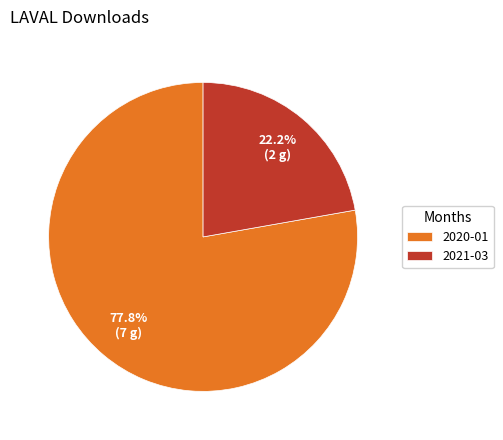

Is there any slice that represents more than half of the pie?

Yes